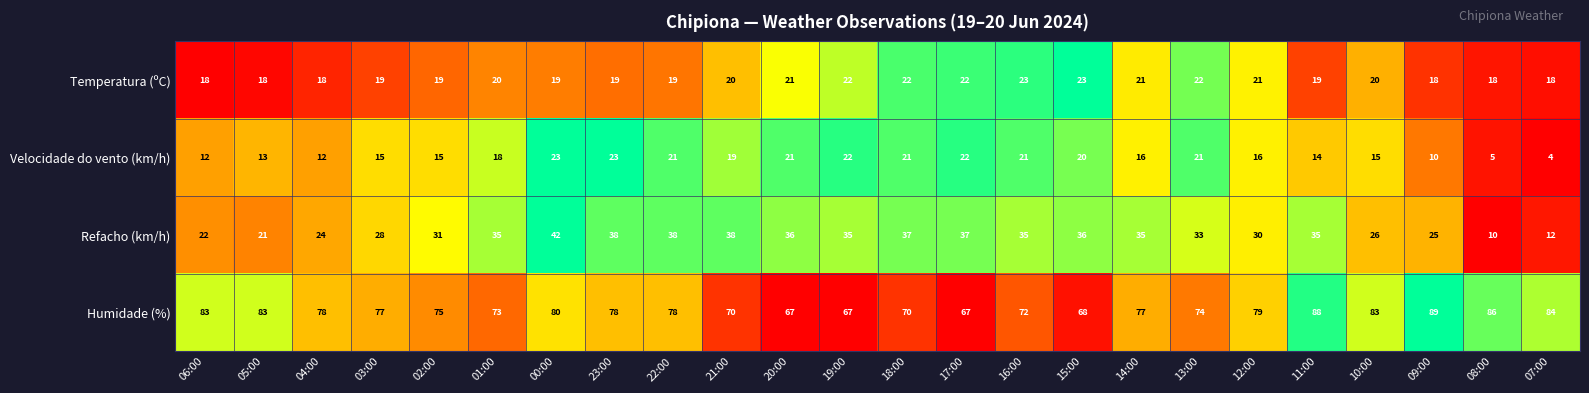

How many categories are shown in the chart?

24